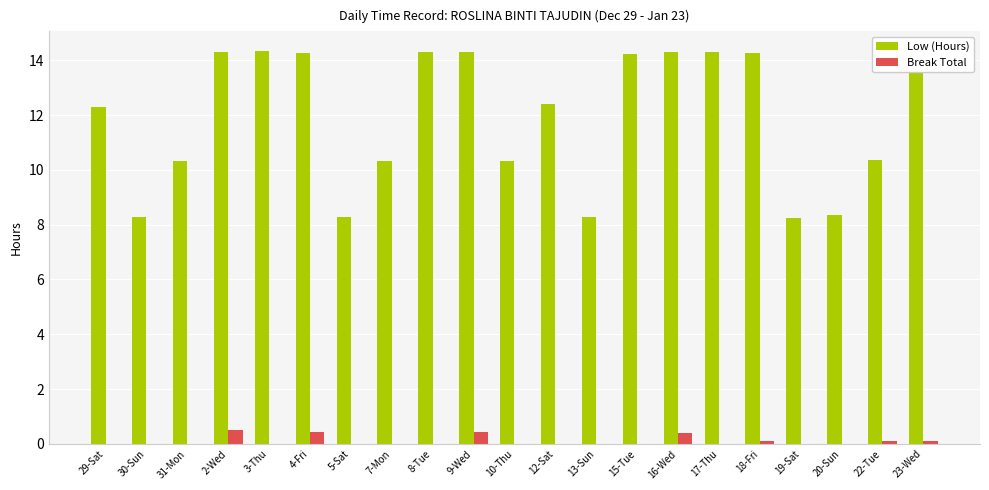

What are all the series names shown in the legend?

Low (Hours), Break Total